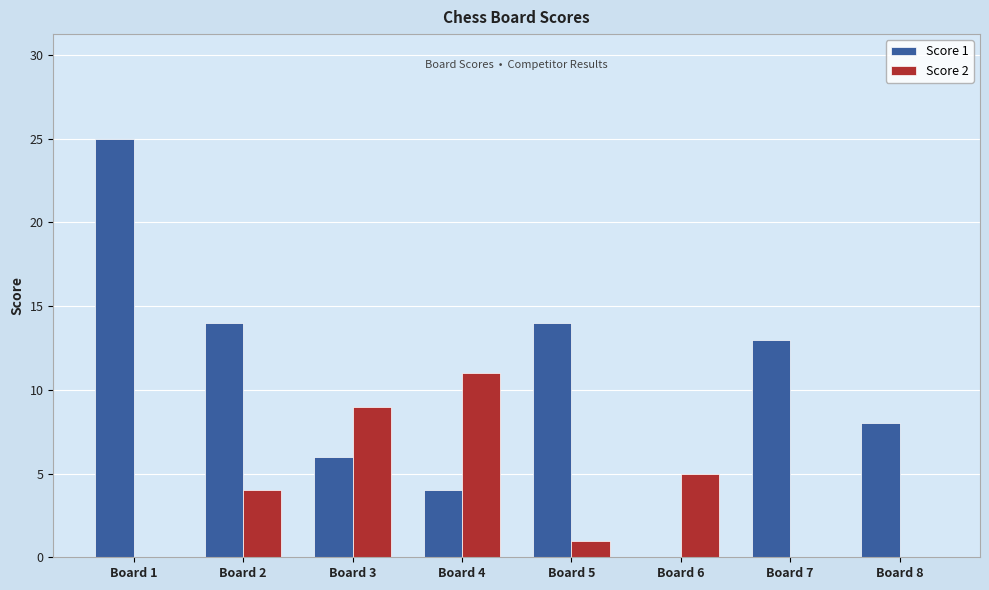

How many series are shown in this chart?

2